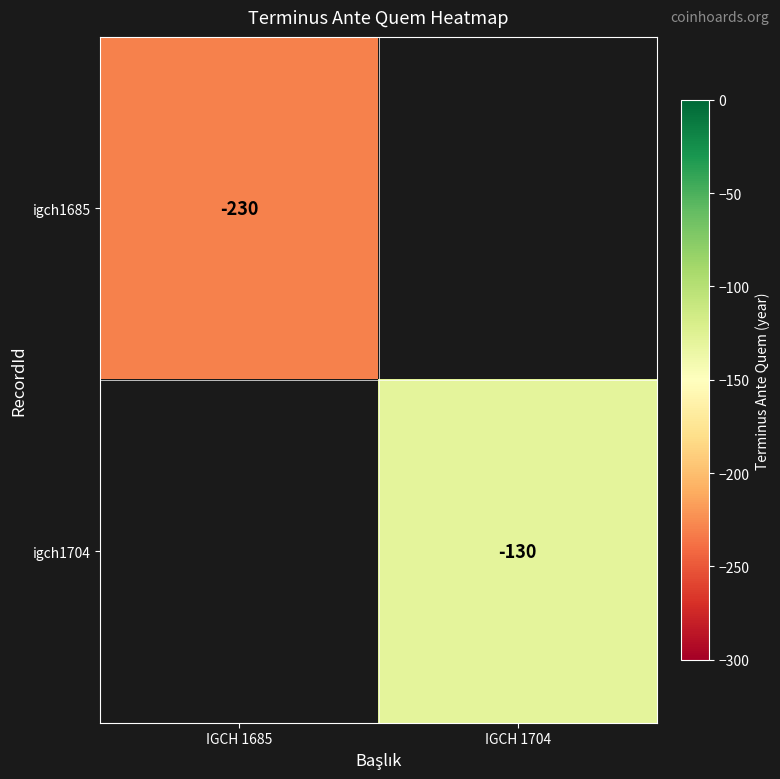

The value of igch1685 at IGCH 1685 is -230. True or false?

True